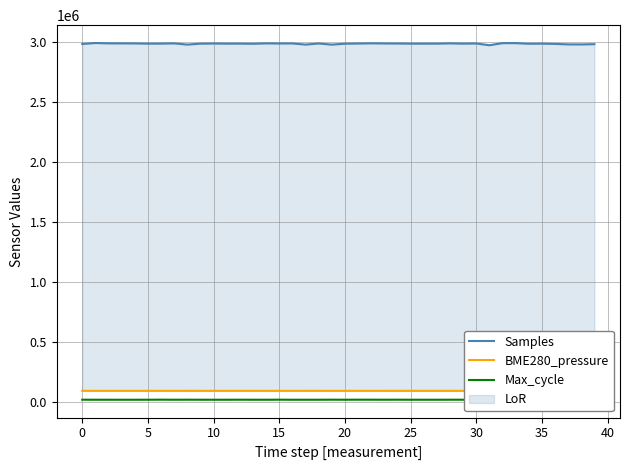

Reading left to right, transcribe all the data shown in this chart.

Samples: 2985240.0	2993173.0	2990443.0	2990119.0	2989794.0	2987965.0	2988344.0	2990238.0	2980048.0	2987853.0	2989042.0	2988038.0	2988233.0	2986860.0	2990252.0	2989306.0	2989824.0	2980109.0	2989373.0	2979899.0	2987442.0	2989008.0	2990542.0	2989549.0	2989017.0	2987888.0	2987967.0	2988040.0	2990351.0	2988059.0	2989337.0	2974836.0	2992118.0	2992110.0	2987153.0	2987900.0	2985750.0	2981665.0	2981502.0	2983569.0
BME280_pressure: 94304.4	94310.3	94298.8	94297.2	94292.2	94283.3	94279.0	94284.3	94275.1	94274.4	94278.8	94281.5	94285.8	94291.4	94280.5	94283.6	94282.1	94273.8	94272.3	94281.9	94275.6	94281.9	94279.0	94272.9	94273.9	94266.5	94272.3	94273.5	94271.5	94275.4	94273.0	94275.7	94267.9	94263.4	94262.2	94263.5	94263.4	94254.2	94254.0	94254.8
Max_cycle: 20418.0	20094.0	20063.0	20060.0	20064.0	20097.0	20714.0	20092.0	20451.0	20150.0	20083.0	20091.0	20411.0	20091.0	20072.0	20576.0	20063.0	20074.0	20059.0	20557.0	20120.0	20541.0	20471.0	20143.0	20509.0	20083.0	20159.0	20079.0	20293.0	20171.0	20075.0	20080.0	20064.0	20071.0	20180.0	20079.0	20089.0	20303.0	20087.0	20159.0